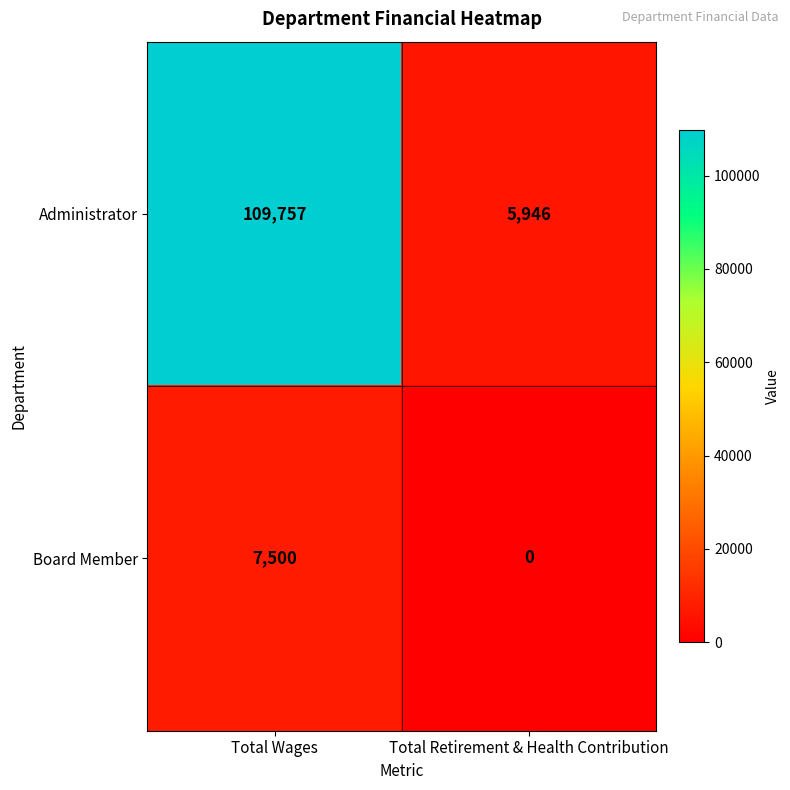

Which category has the highest value in the Board Member series?

Total Wages